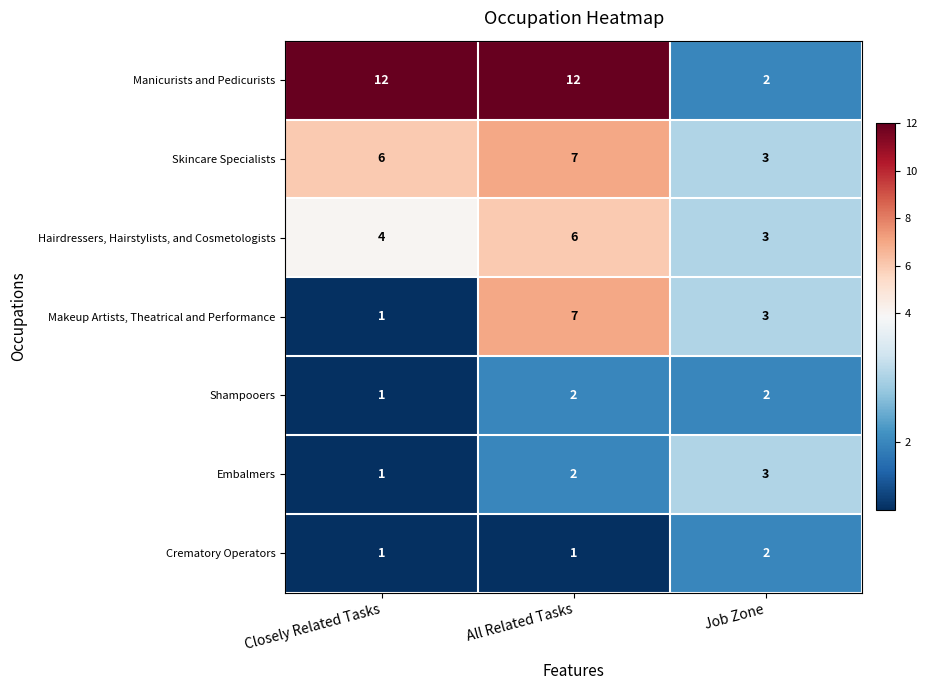

Read the Skincare Specialists value at All Related Tasks.

7